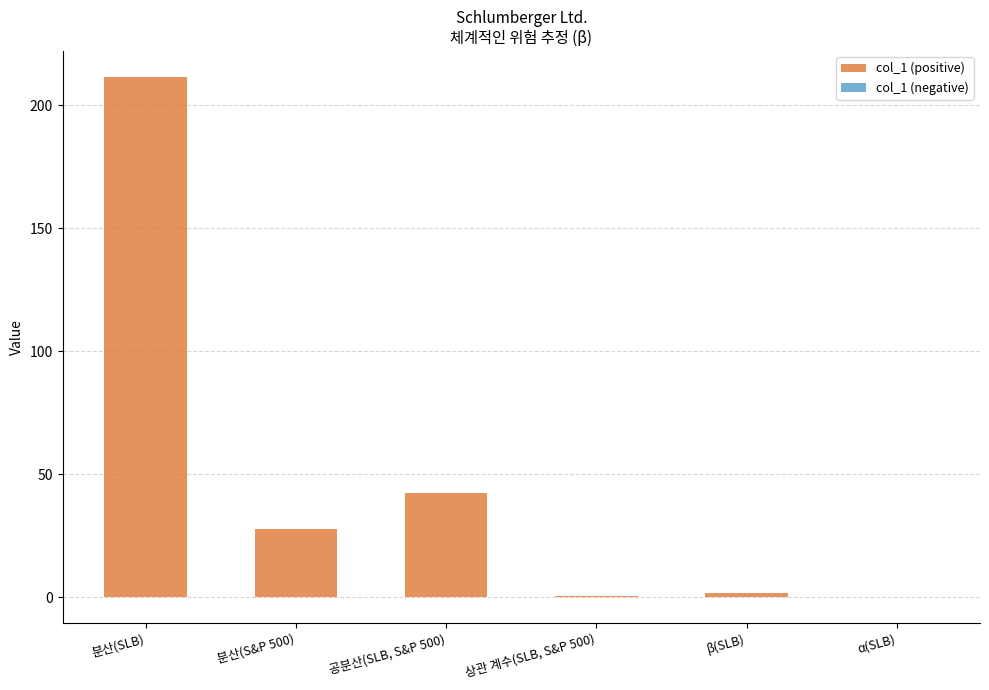

How many data points in col_1 (negative) are less than 0?

1